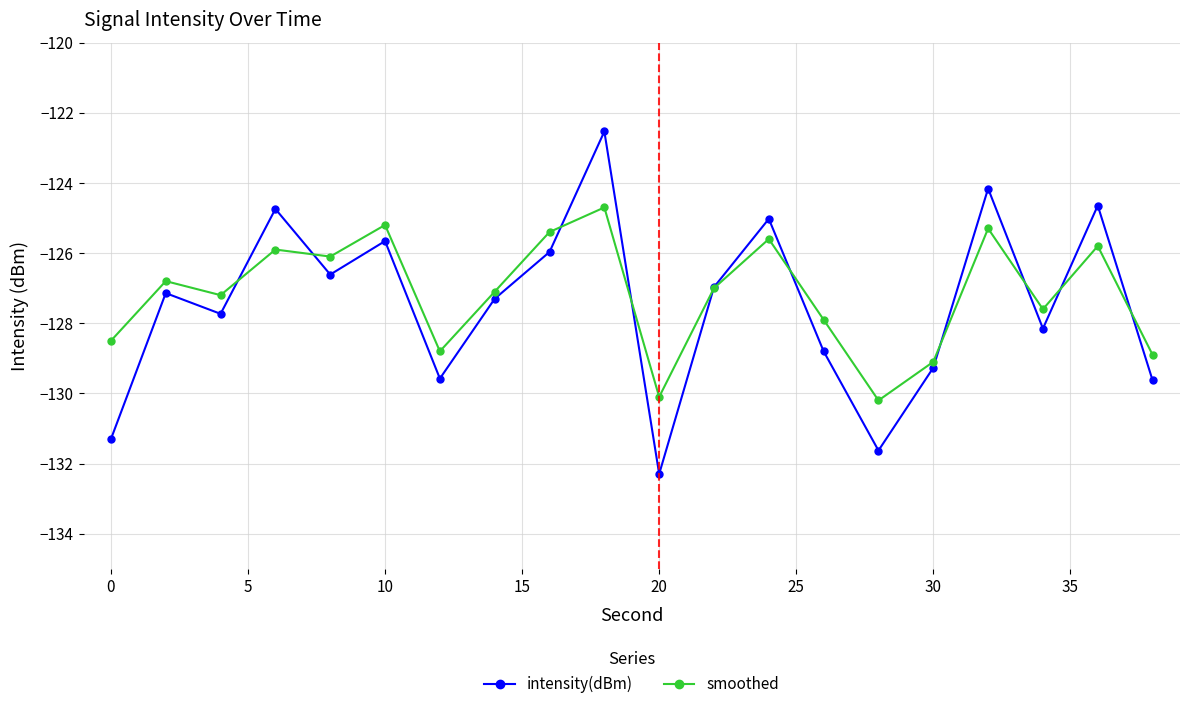

How many lines are shown in the chart?

2